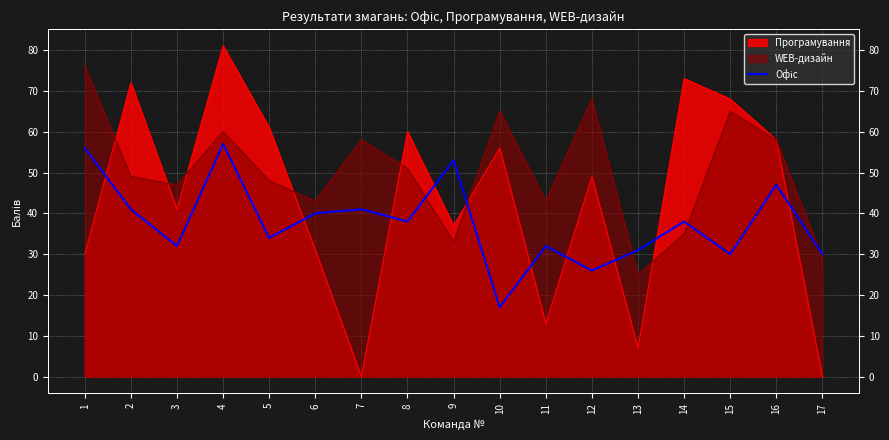

The chart shows a value of 32 at 11. True or false?

True